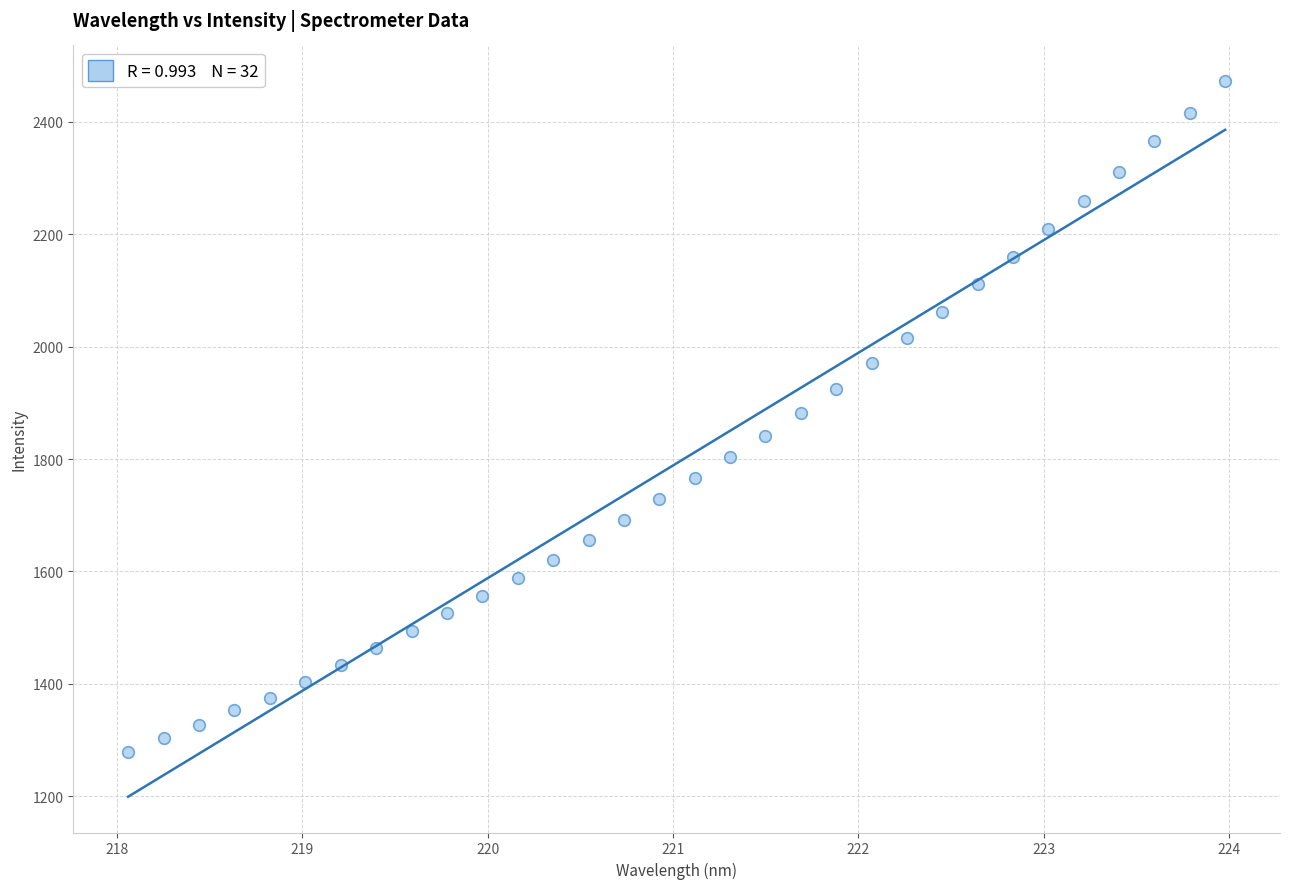

What is the range of Y values (max minus min)?

1193.3